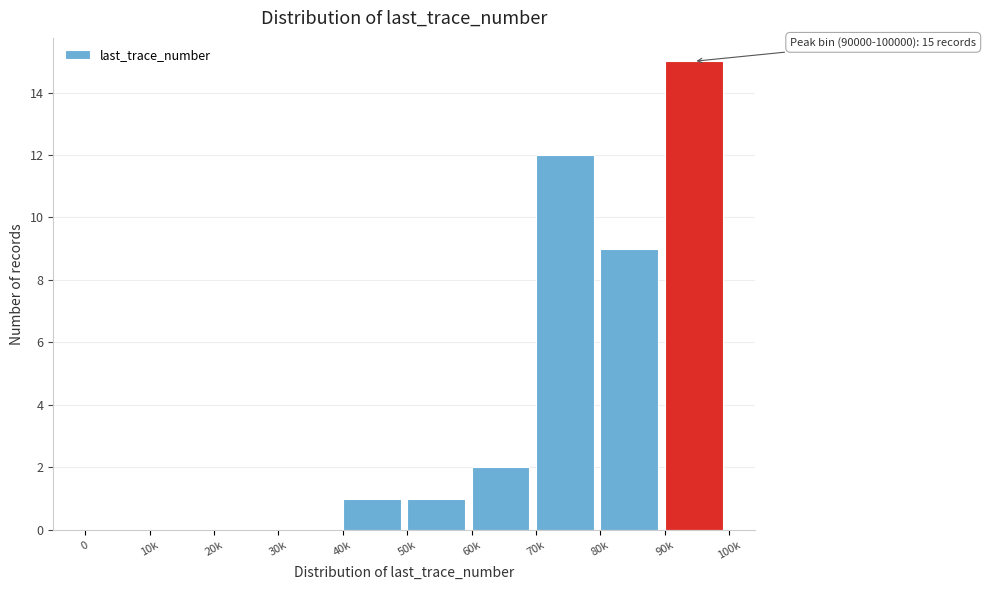

Reading right to left, list all the values displayed in this chart.

90k=15	80k=9	70k=12	60k=2	50k=1	40k=1	30k=0	20k=0	10k=0	0=0